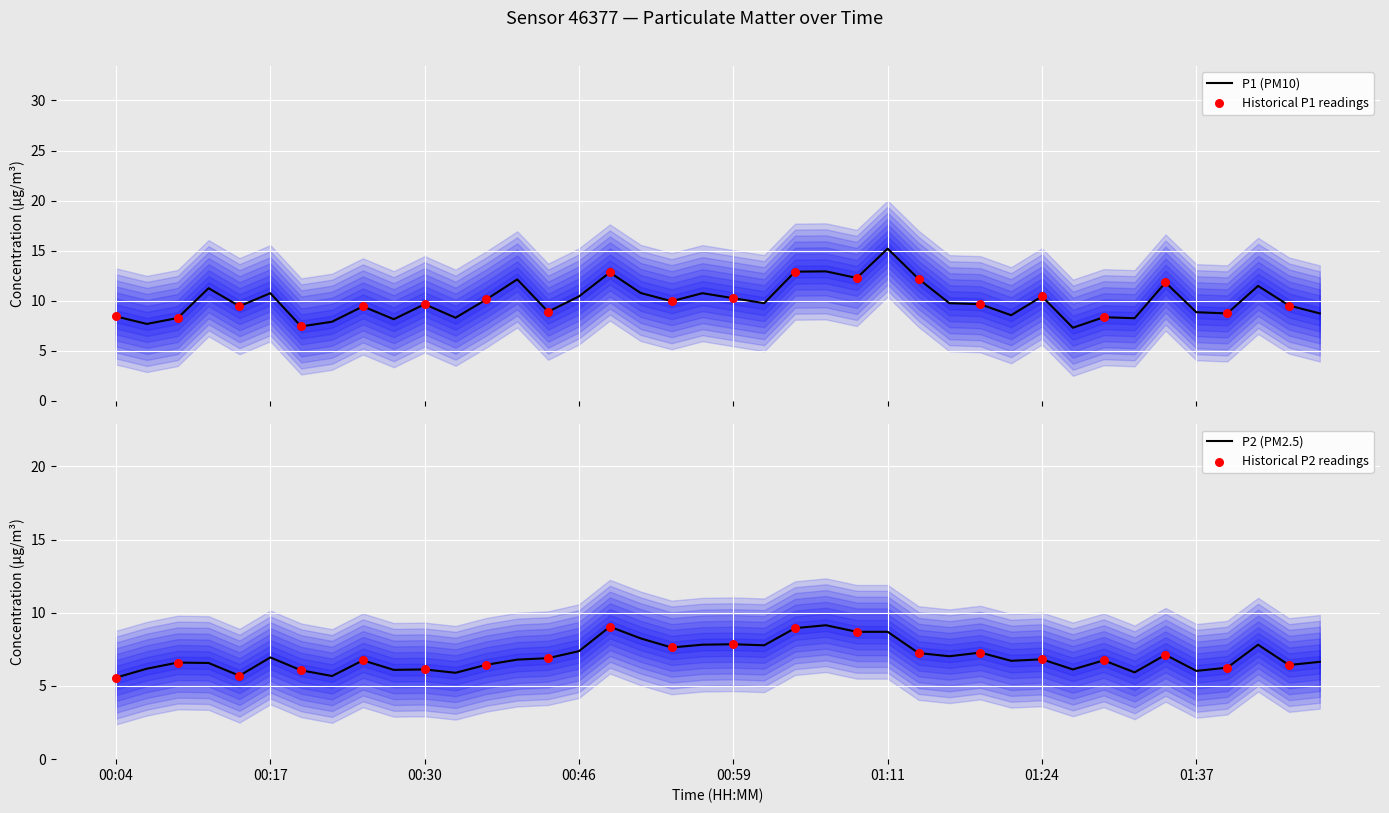

Which series has the largest total across all categories?

P1